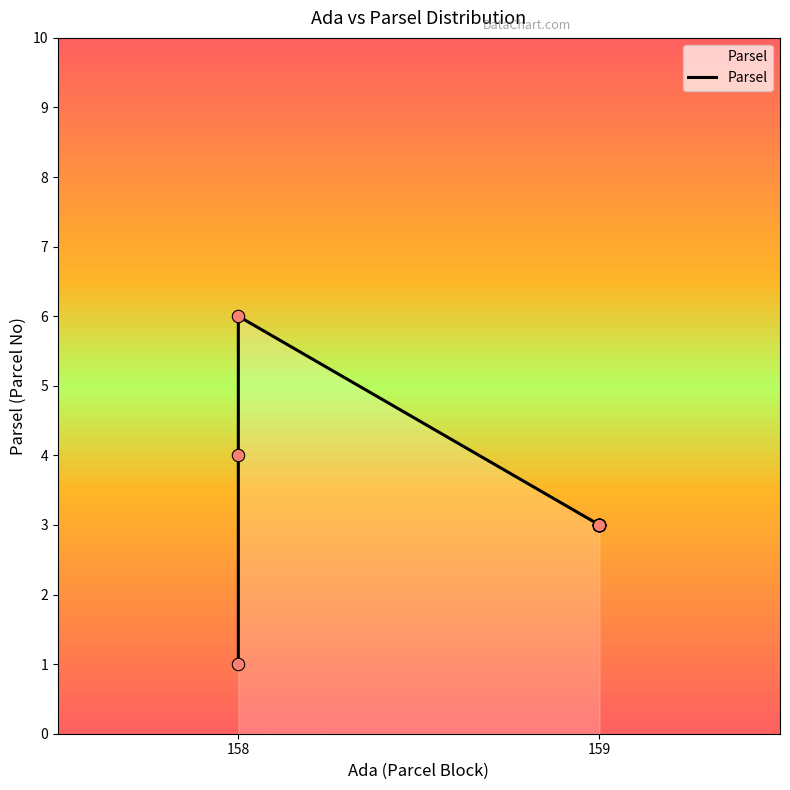

Which has a higher value, 158 or 159?

159